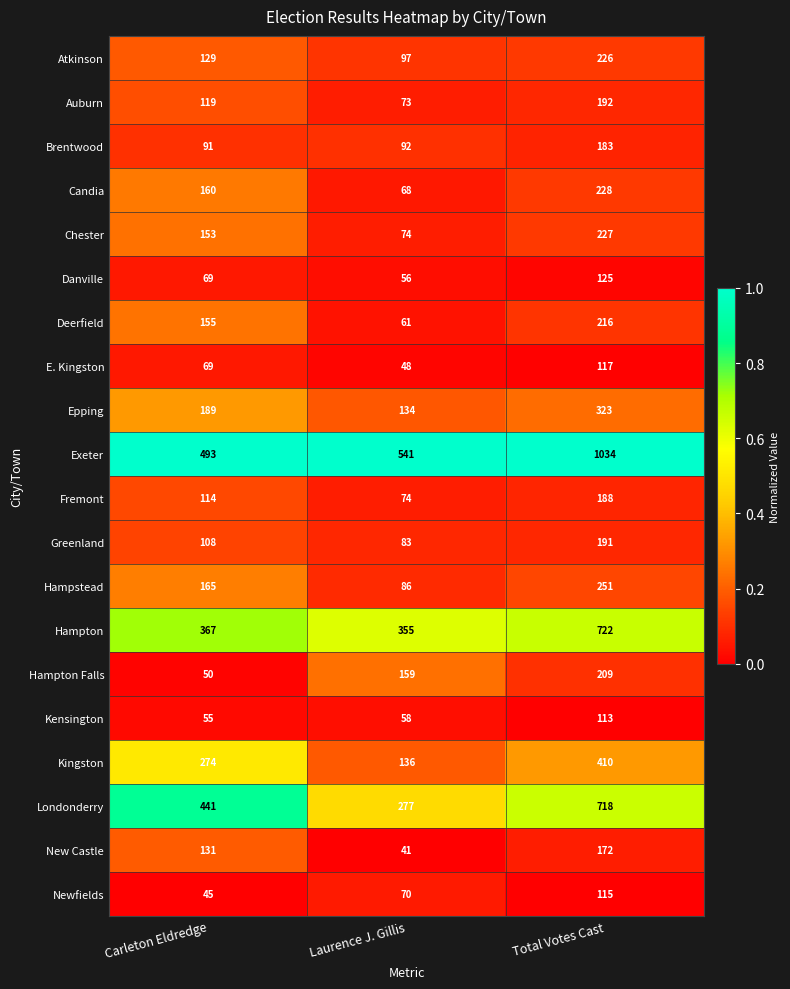

Which category has the lowest value across all series?

Laurence J. Gillis